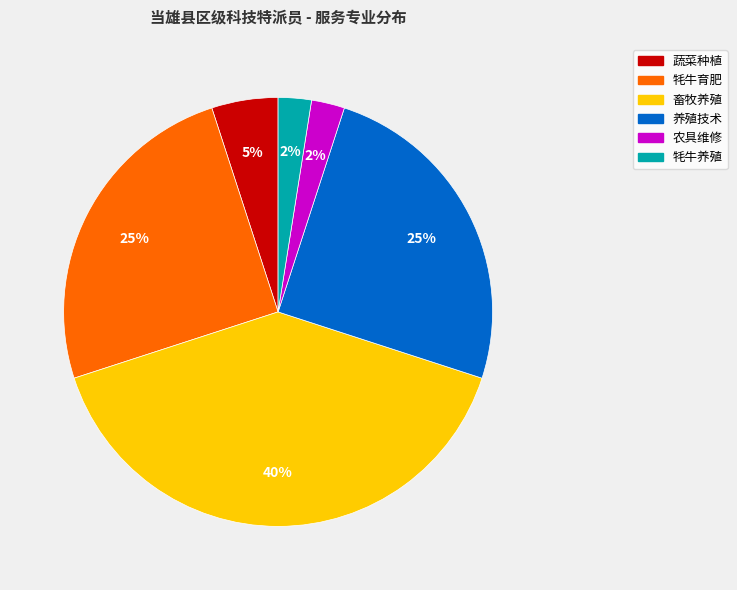

Is there a majority slice in this chart?

No